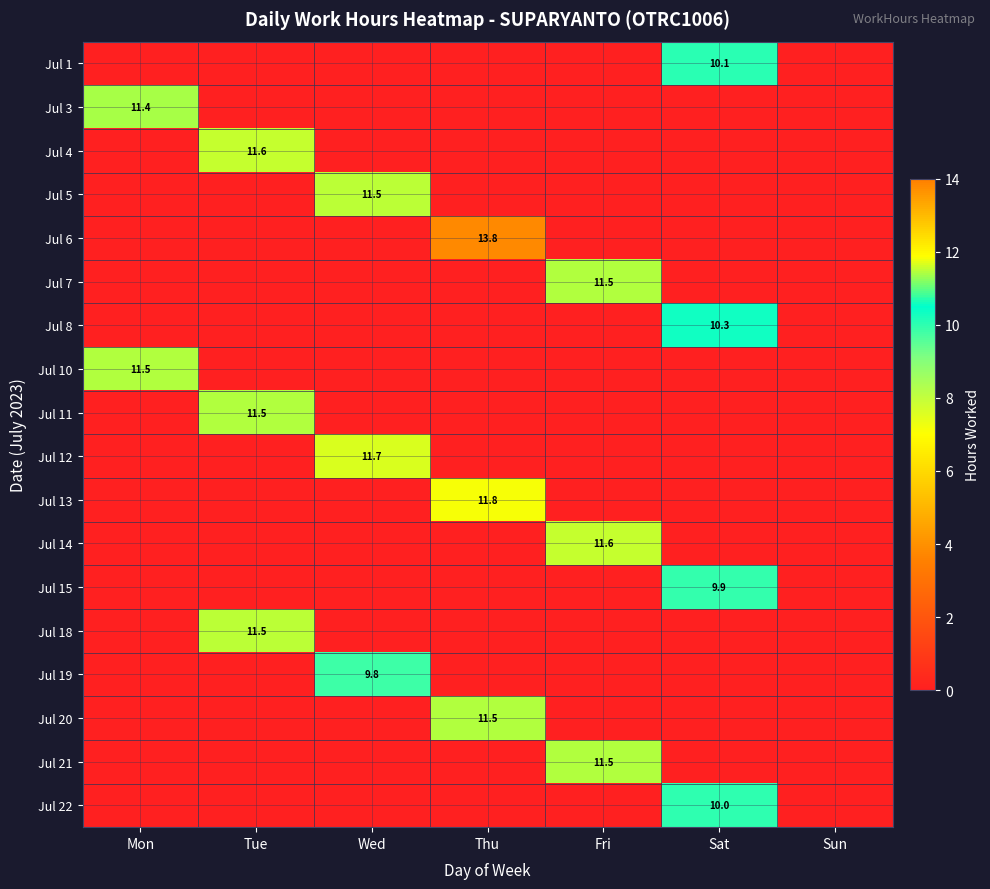

The Jul 10 series shows 11.5 at Mon. True or false?

True